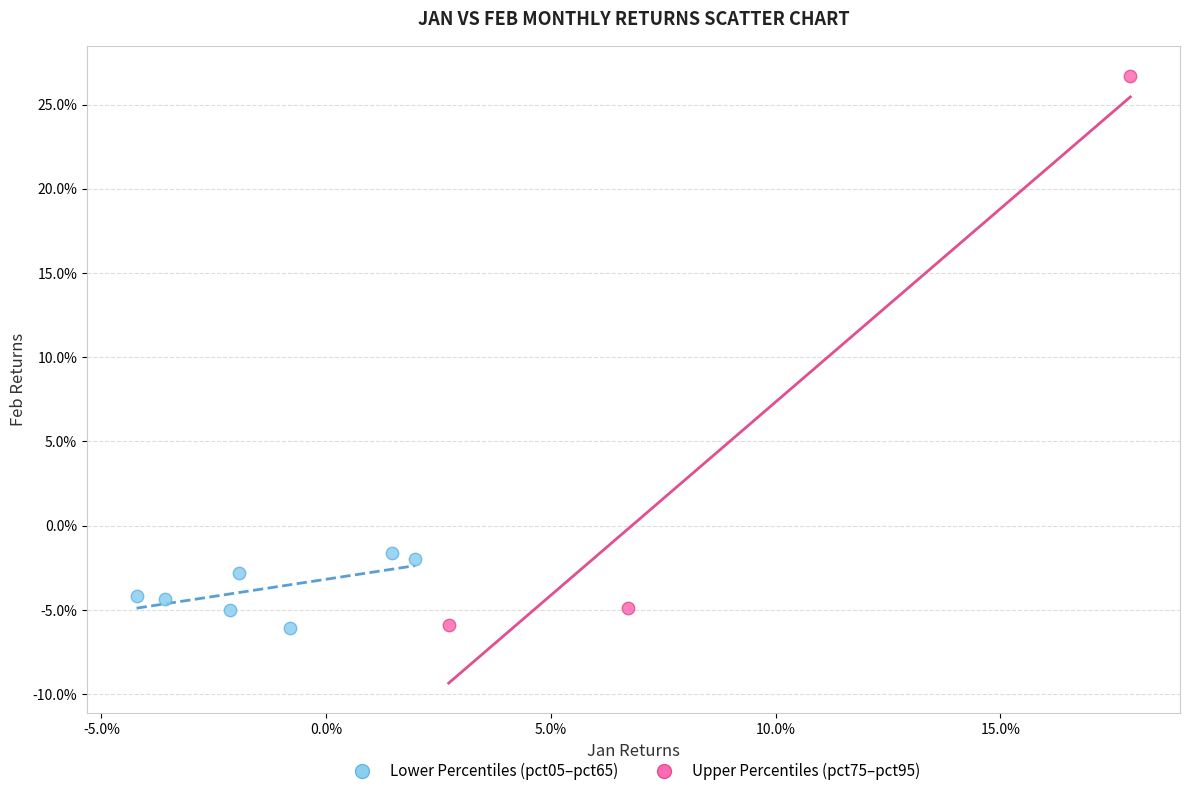

What are all the series names shown in the legend?

Lower Percentiles (pct05–pct65), Upper Percentiles (pct75–pct95)